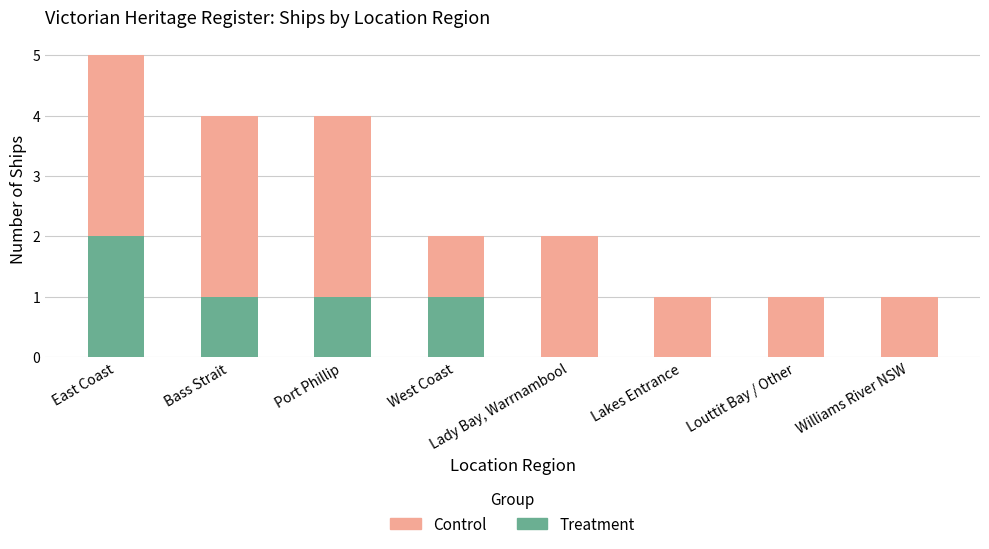

Where is Treatment nearest to the value 1?

Bass Strait